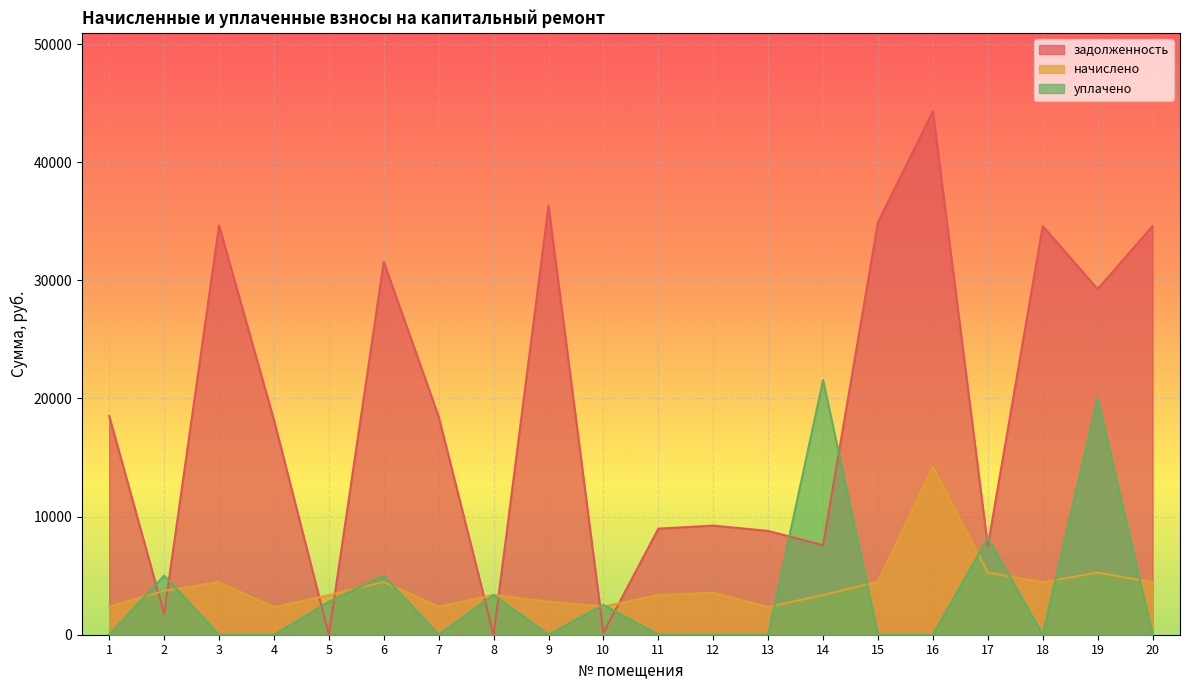

What is the value of the начислено point at the 20th from the left?

4447.1